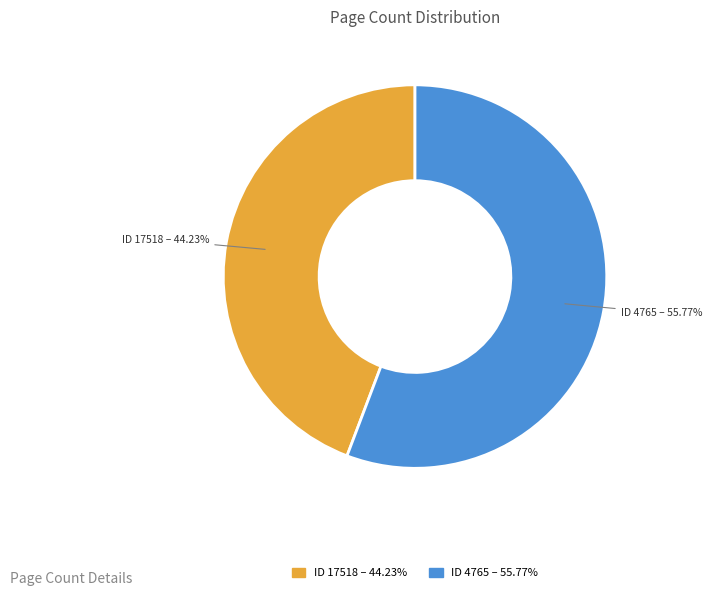

Which slice is the smallest?

ID 17518